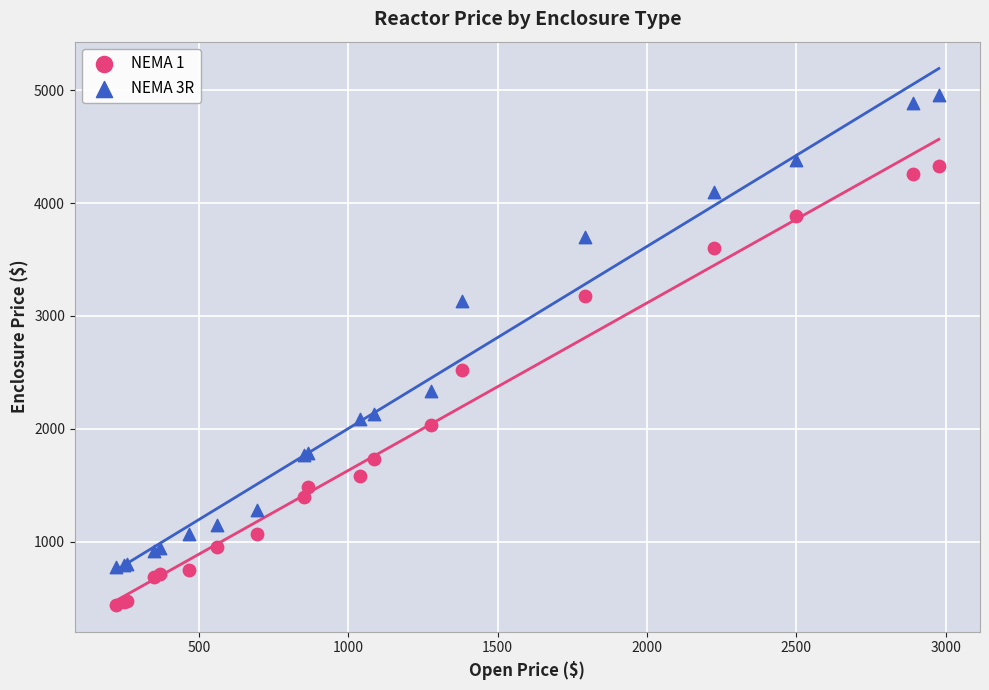

Which series contains the lowest Y value?

NEMA 1